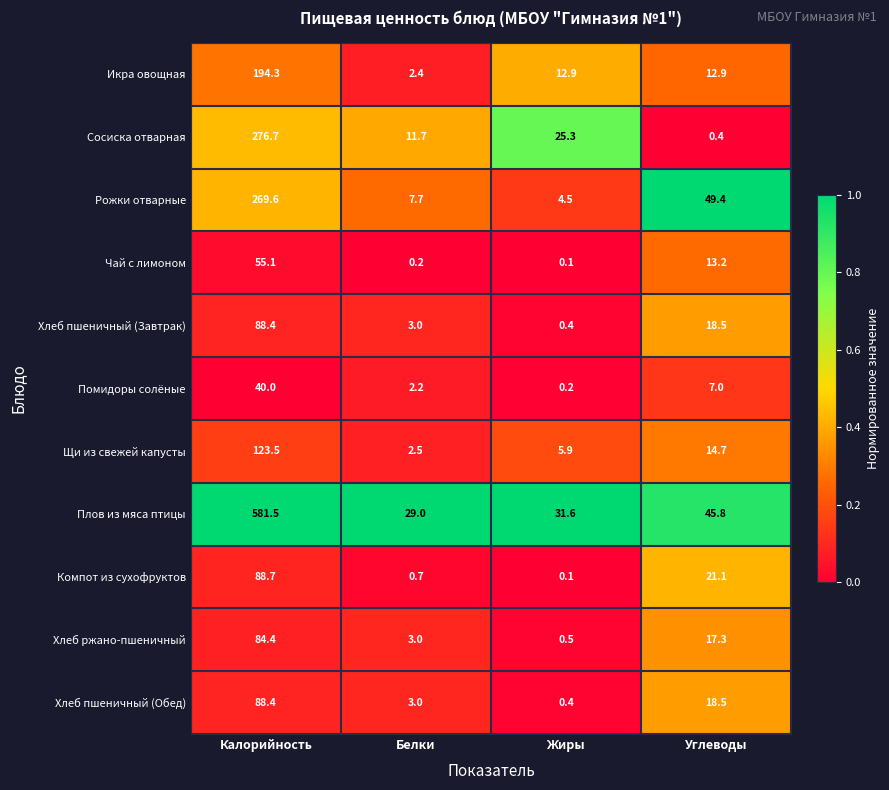

List the labels in order of Хлеб пшеничный (Завтрак) value, largest first.

Калорийность, Углеводы, Белки, Жиры